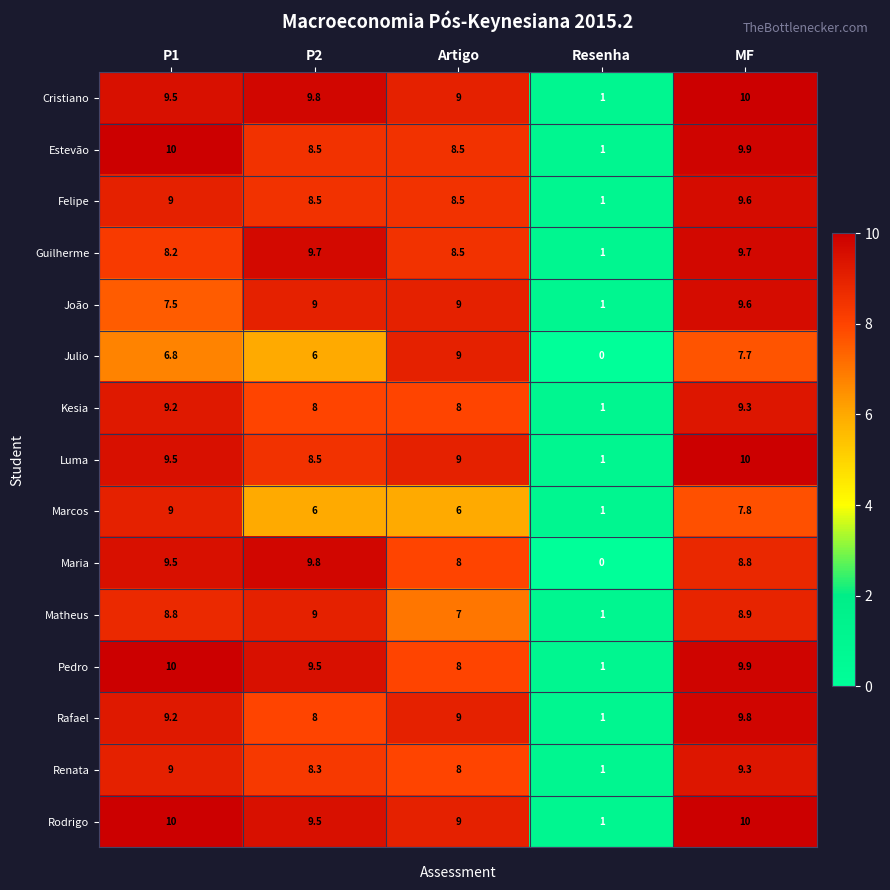

Which category has the lowest value across all series?

Resenha